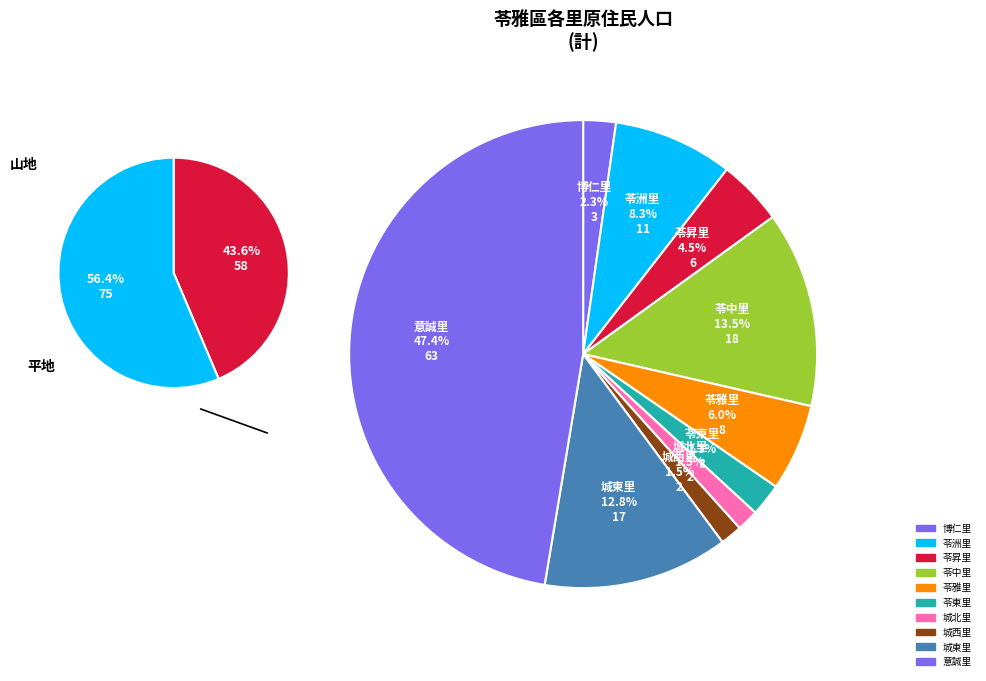

Which category has the biggest portion of the pie?

意誠里